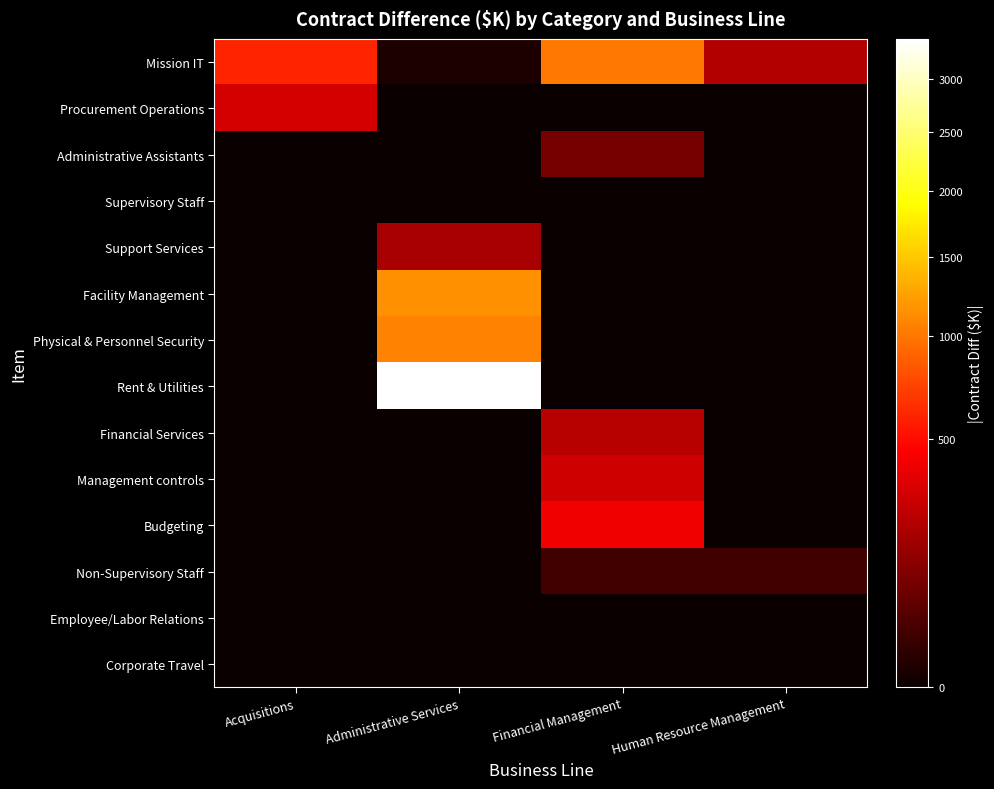

Rank the series at Financial Management from lowest to highest value.

Procurement Operations, Supervisory Staff, Support Services, Facility Management, Physical & Personnel Security, Rent & Utilities, Employee/Labor Relations, Corporate Travel, Non-Supervisory Staff, Administrative Assistants, Financial Services, Management controls, Budgeting, Mission IT